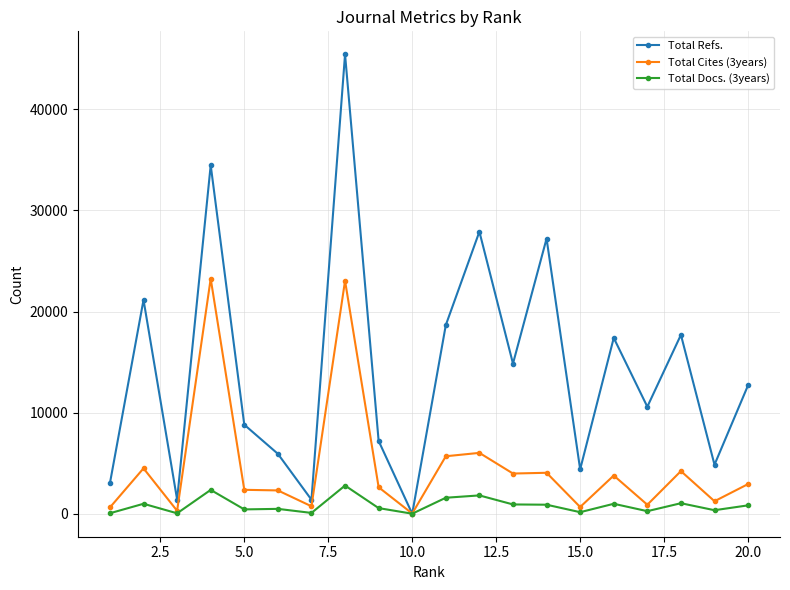

True or false: Total Docs. (3years) has more than 0 points higher than both neighbors.

True